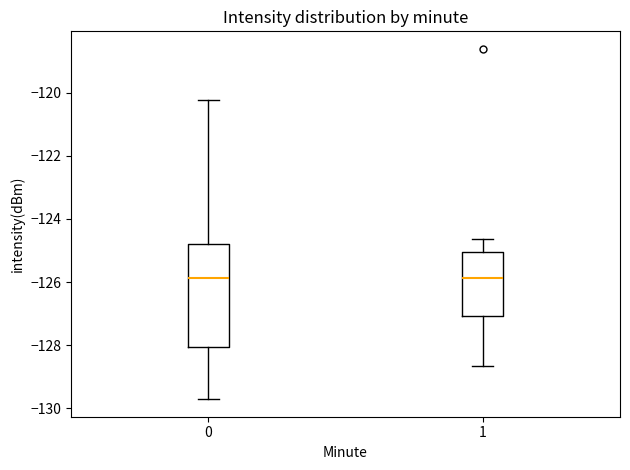

Reading left to right, read every box against the y-axis: the position of its median line, the range the box covers, and the ends of its whiskers. The values are not printed on the chart, so give them approximately, as read against the axis.

0: median -125.8, box -128.0 to -124.8, whiskers -129.8 to -120.2
1: median -125.8, box -127.0 to -125.0, whiskers -128.6 to -124.6